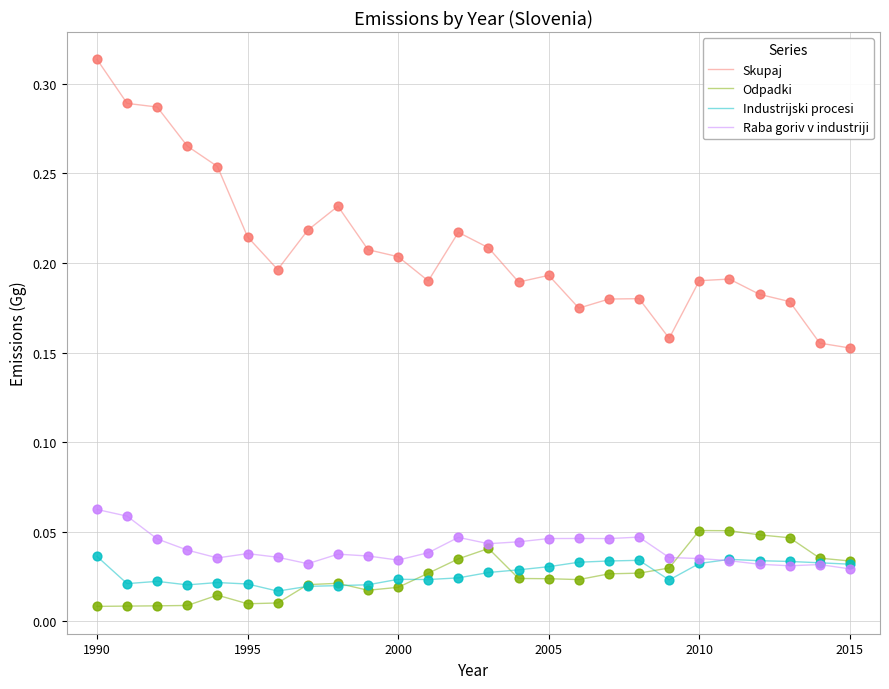

Which series has the largest total across all categories?

Skupaj